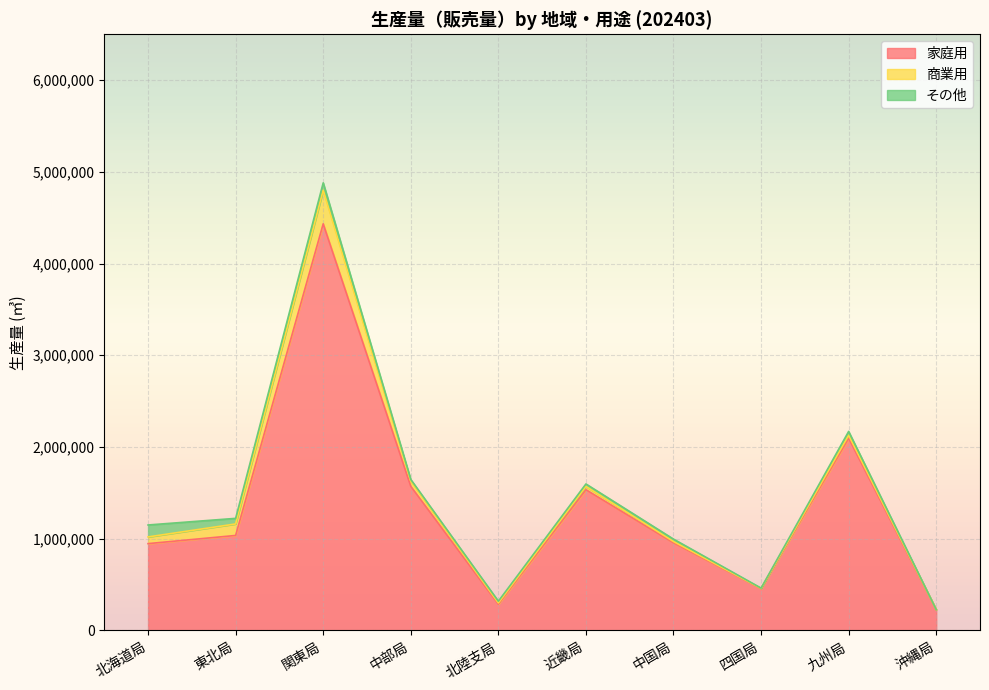

At which category is the sum across all series the highest?

関東局